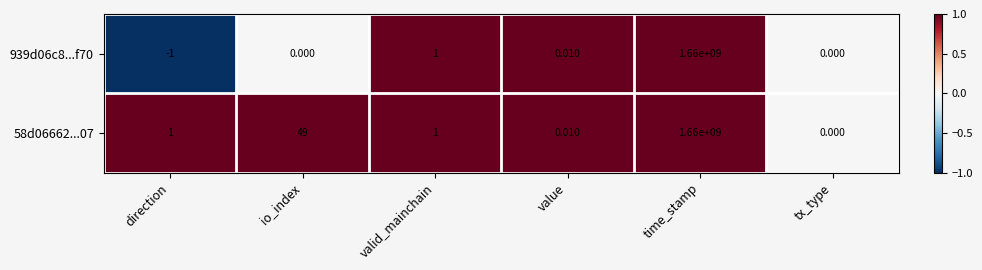

Is the value of 939d06c8...f70 at direction greater than the value of 58d06662...07 at tx_type?

No